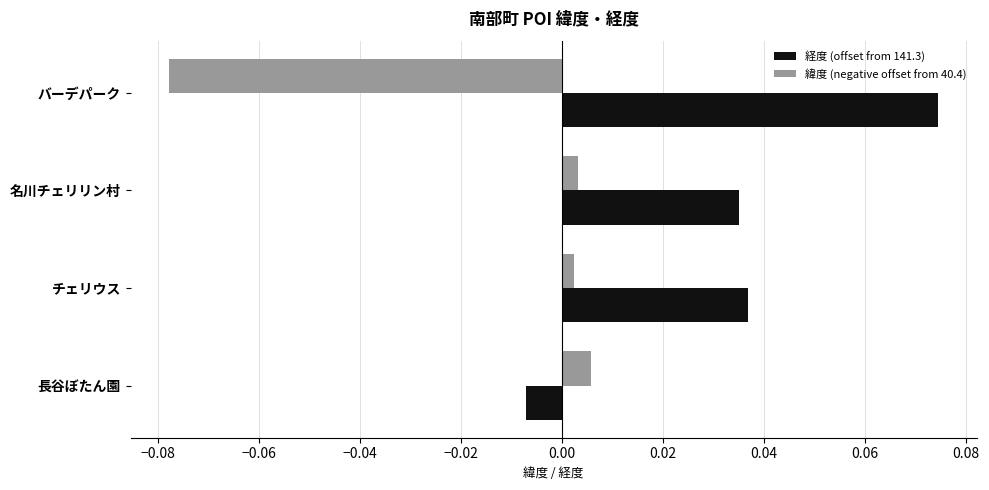

Where is 経度 (offset from 141.3) nearest to the value 0?

長谷ぼたん園